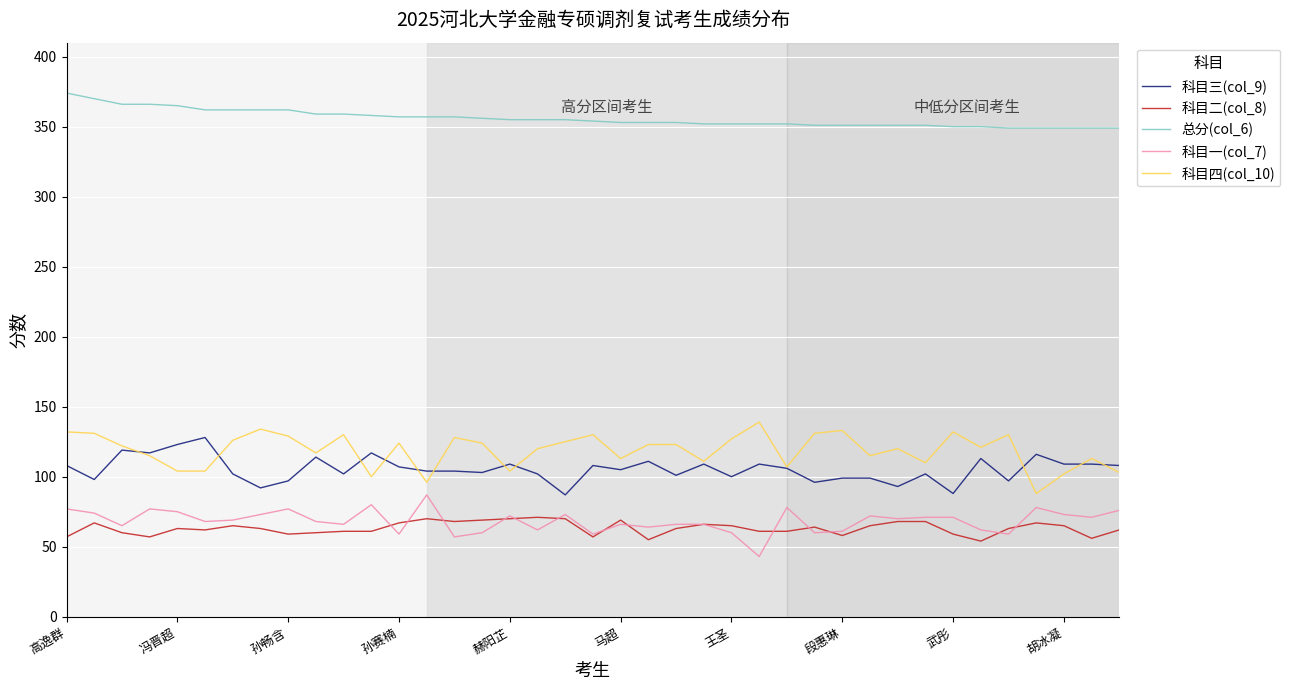

True or false: 科目四(col_10) and 科目一(col_7) cross at least once.

False